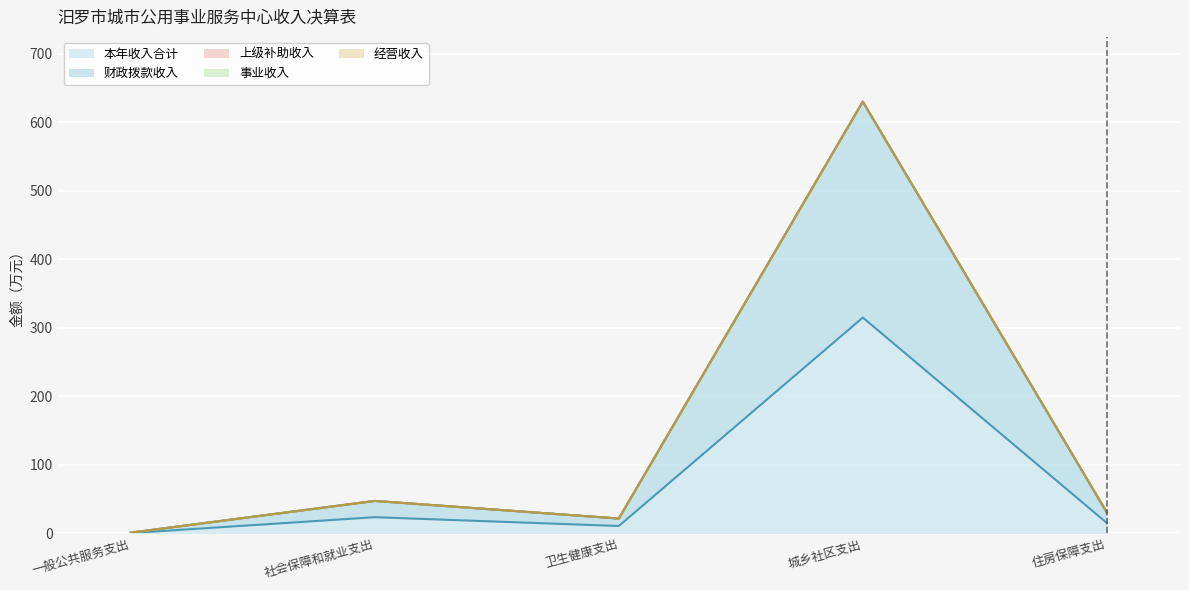

Does the chart display data point markers on the line(s)?

No